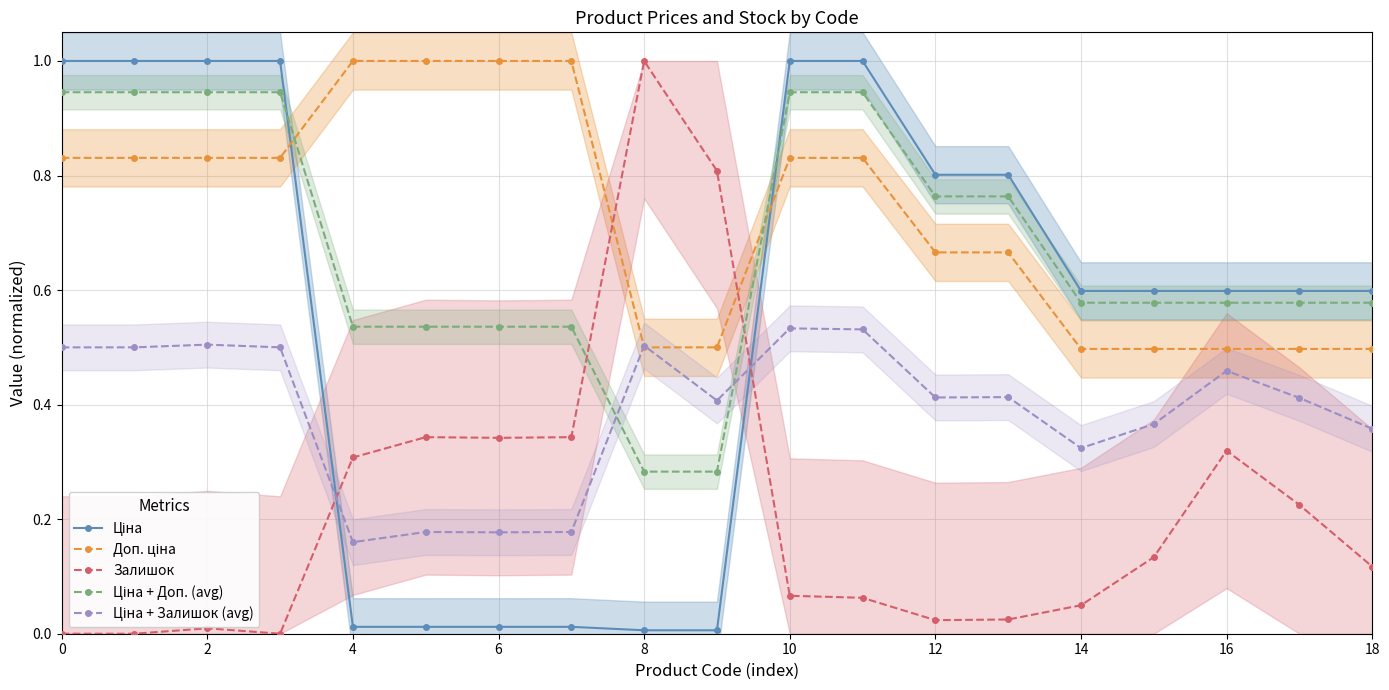

What is the highest value of the Залишок series?

1.0